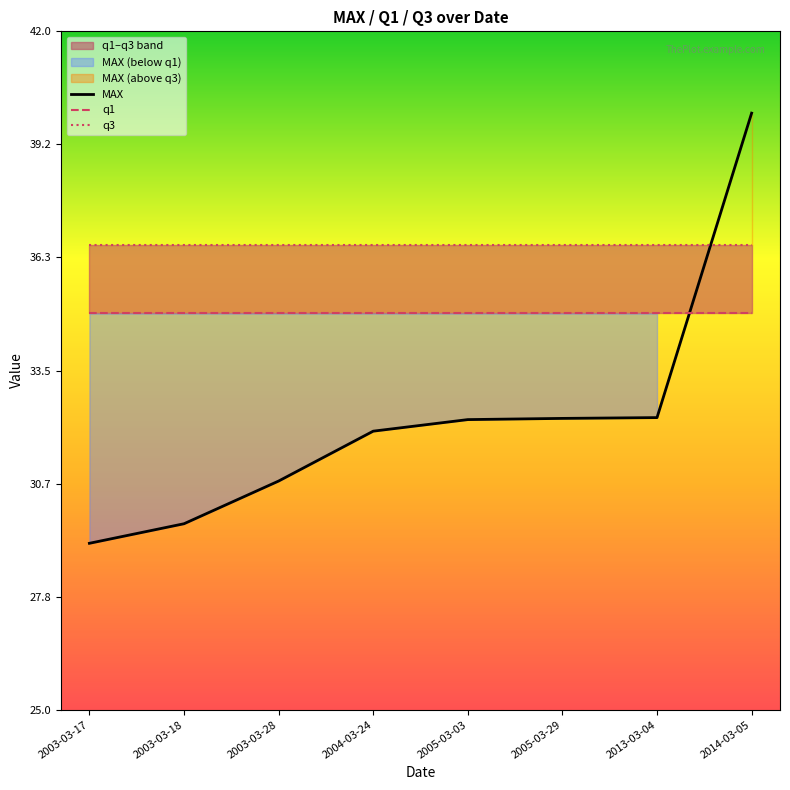

Does the chart display data point markers on the line(s)?

No